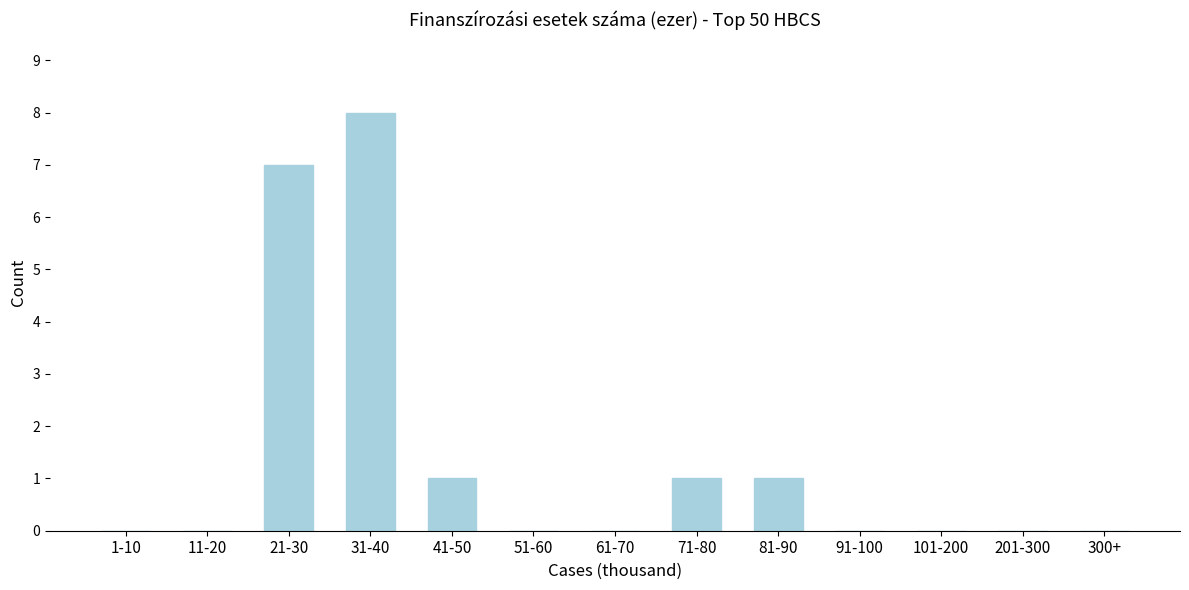

Reading left to right, transcribe all the data shown in this chart.

1-10=0	11-20=0	21-30=7	31-40=8	41-50=1	51-60=0	61-70=0	71-80=1	81-90=1	91-100=0	101-200=0	201-300=0	300+=0